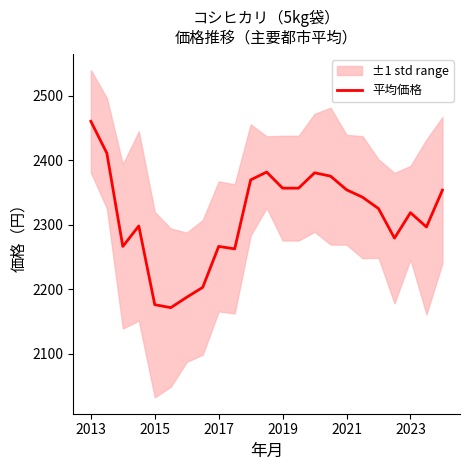

How many values are below 2325?

11